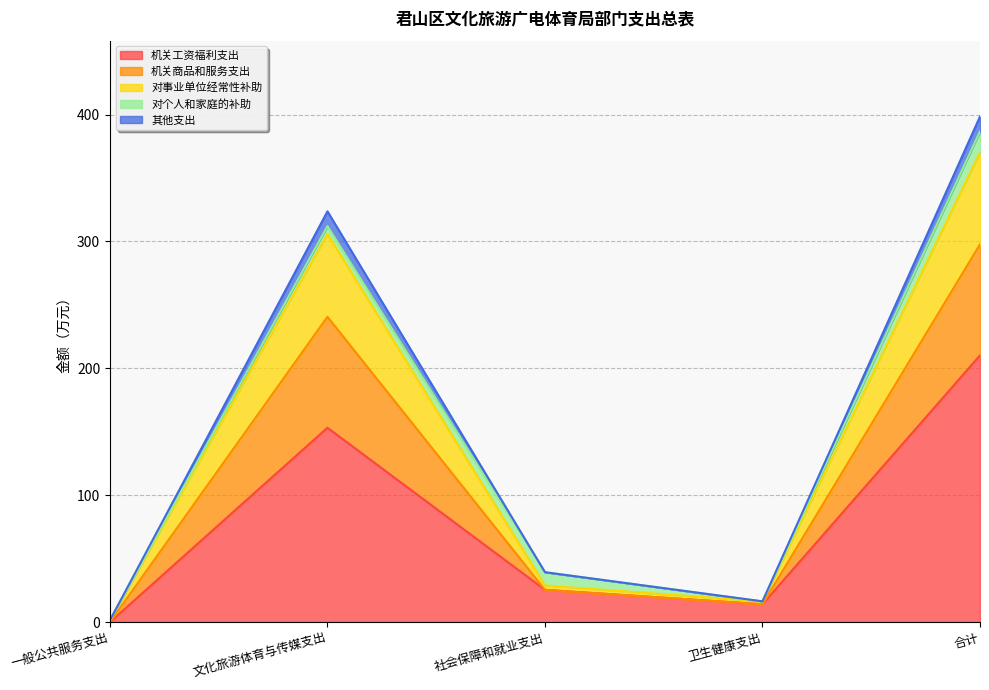

What is the greatest value displayed?

398.4